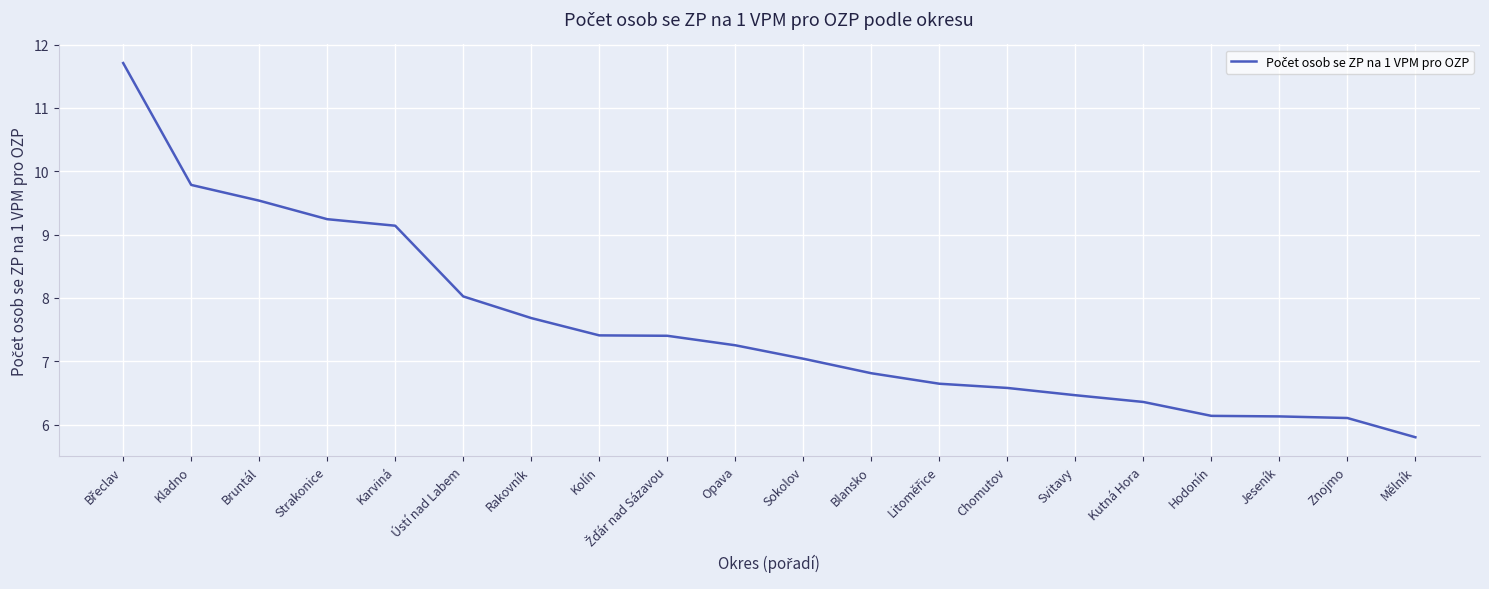

What is the maximum value shown in the chart?

11.7